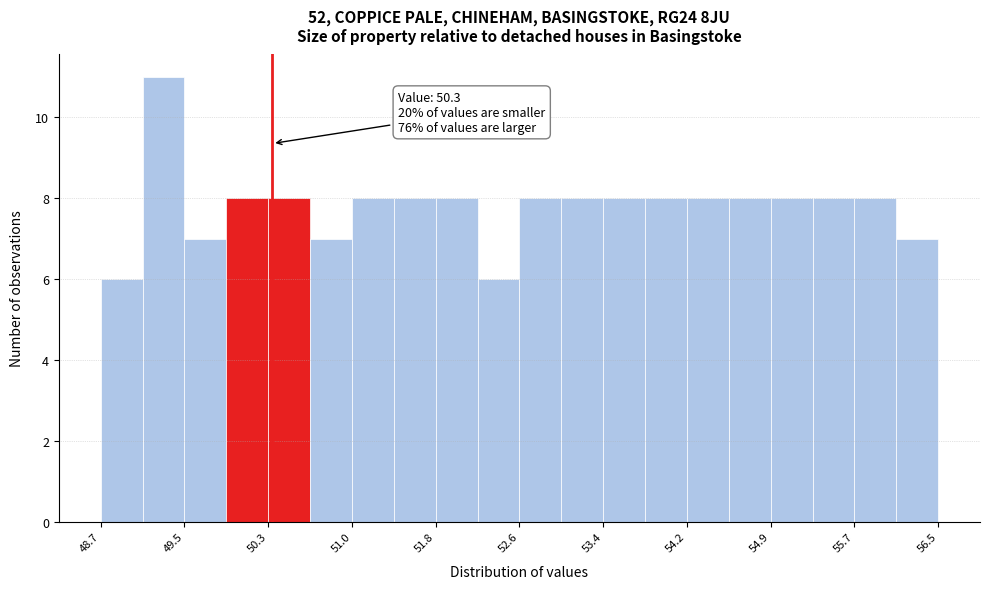

Read against the x-axis, roughly where is the centre of the tallest bar?

49.3